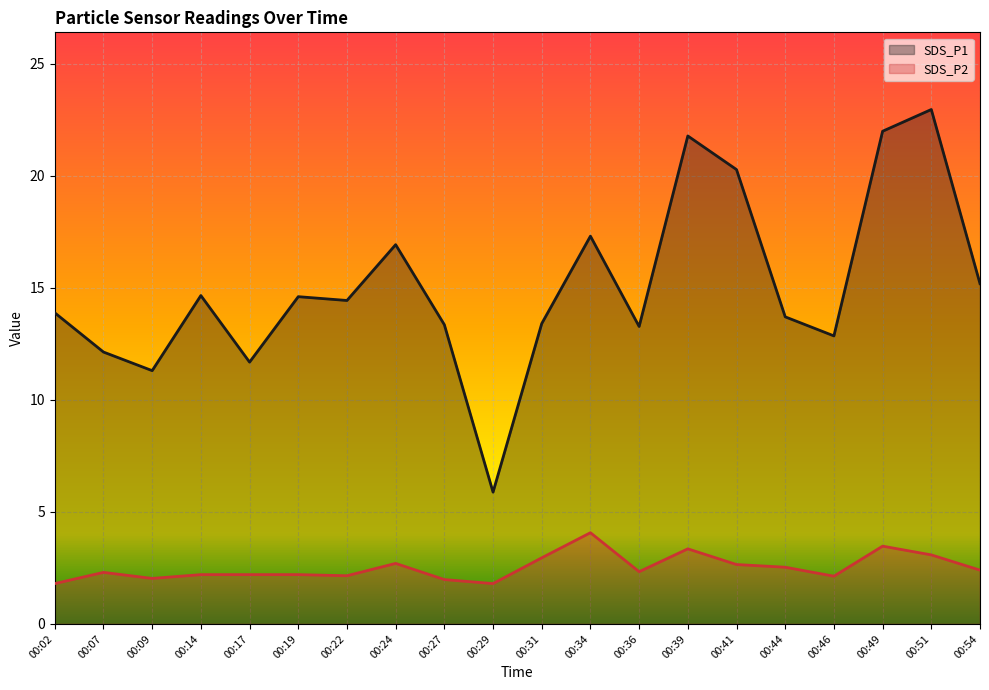

Rank the series at 00:17 from lowest to highest value.

SDS_P2, SDS_P1